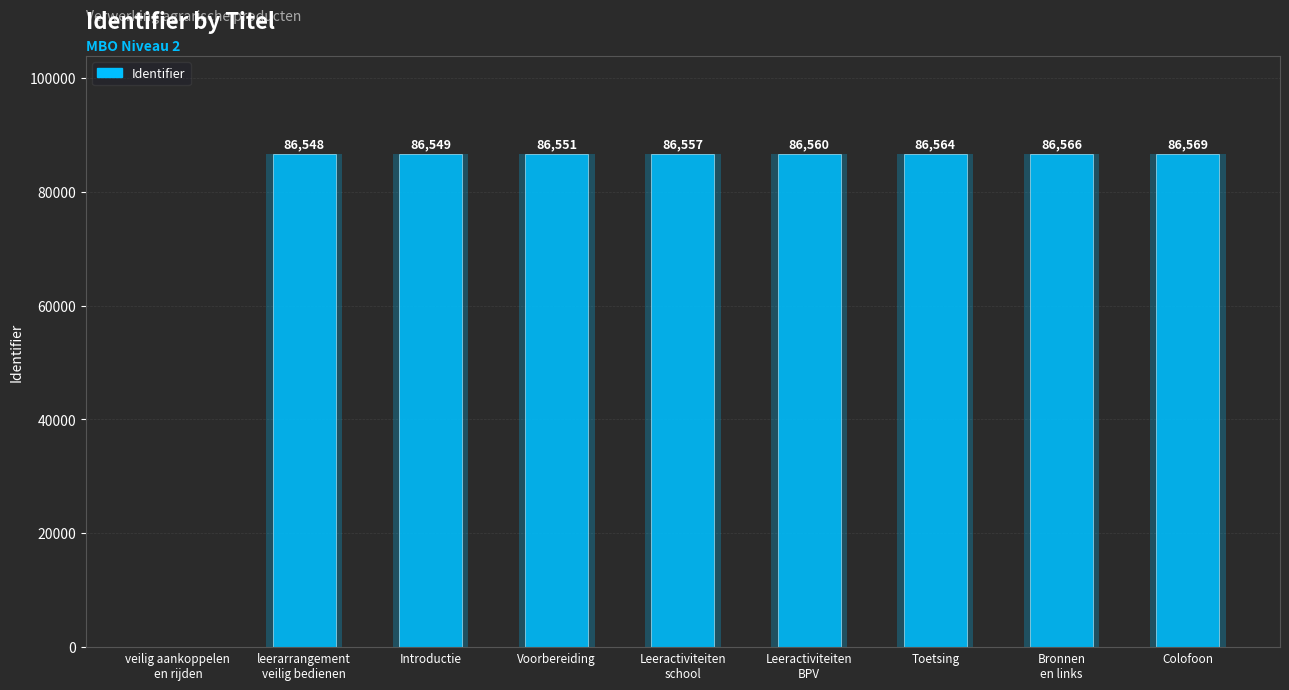

Reading left to right, list all the values displayed in this chart.

0	86548	86549	86551	86557	86560	86564	86566	86569